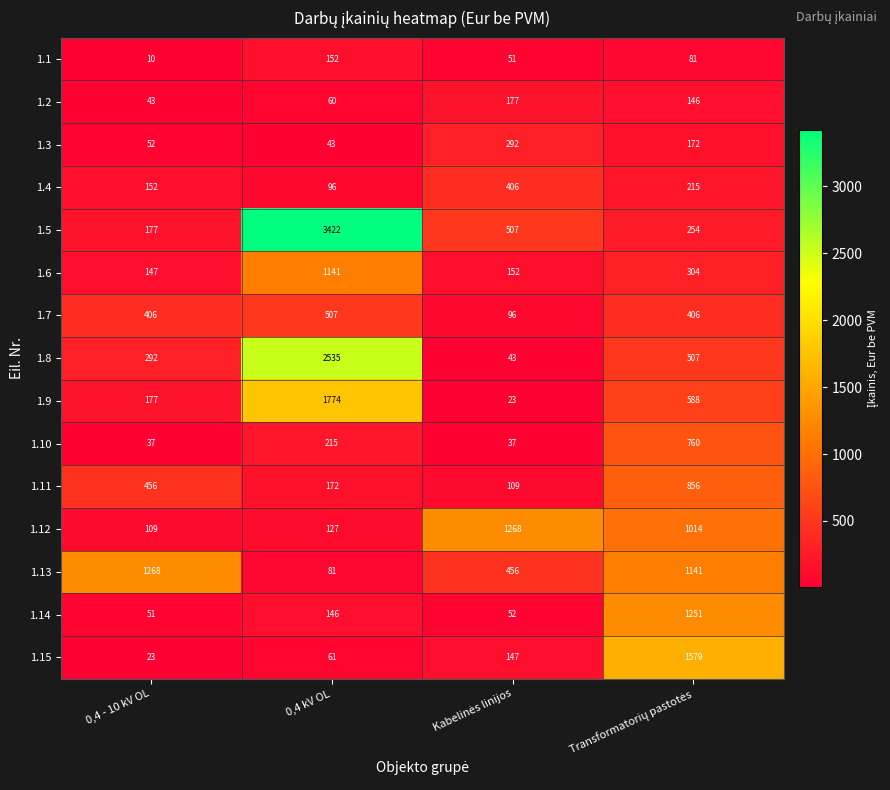

What is the minimum value shown in the chart?

10